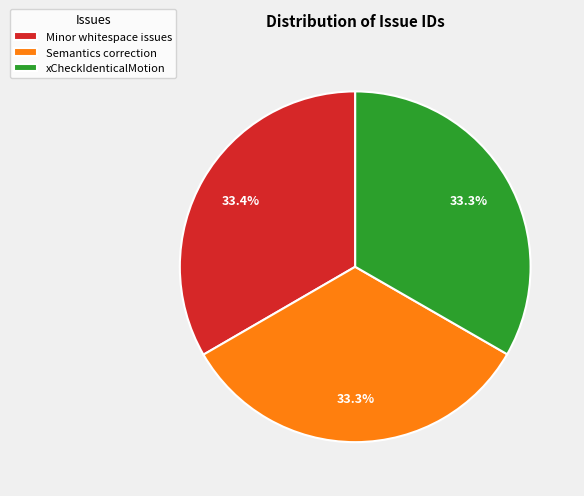

What is the total percentage of xCheckIdenticalMotion and Minor whitespace issues?

66.7%